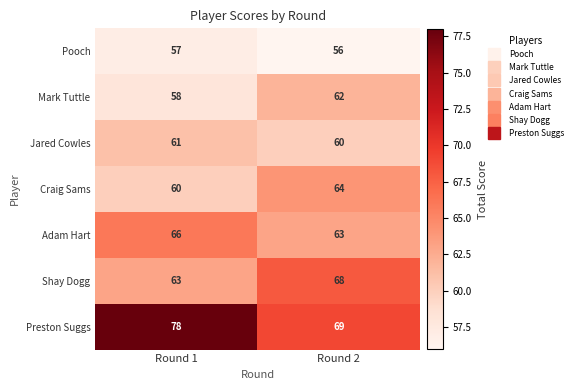

True or false: Pooch has a value of 23 at Round 1.

False